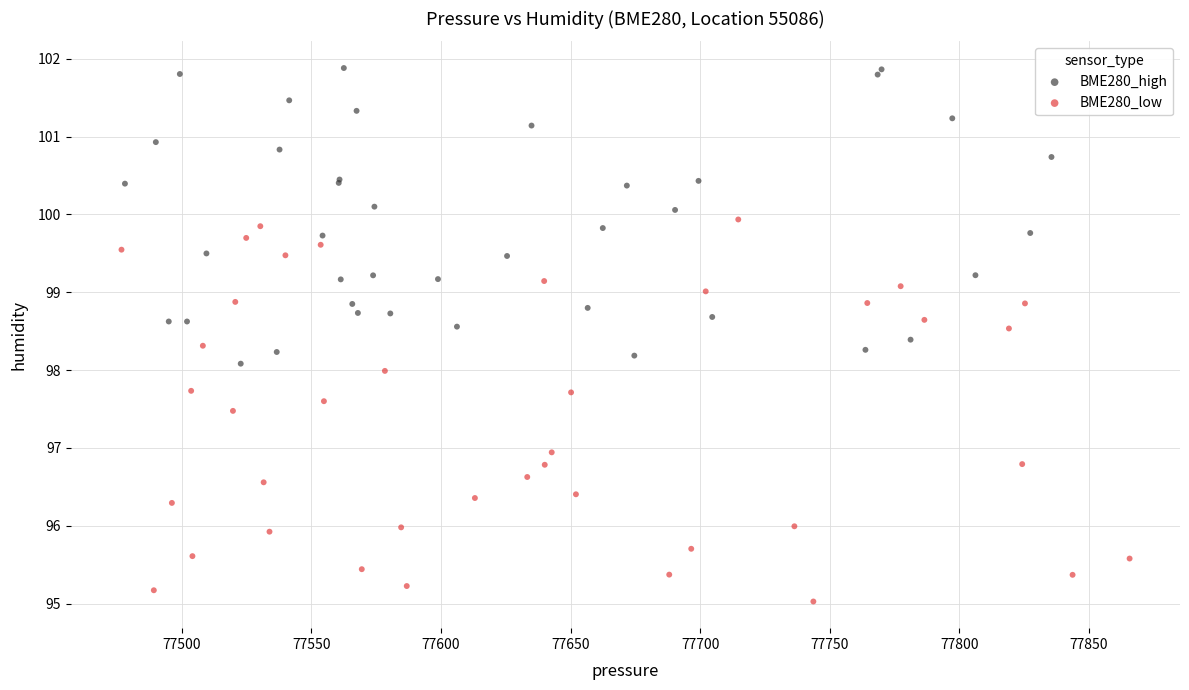

Which series reaches the minimum Y coordinate?

BME280_low